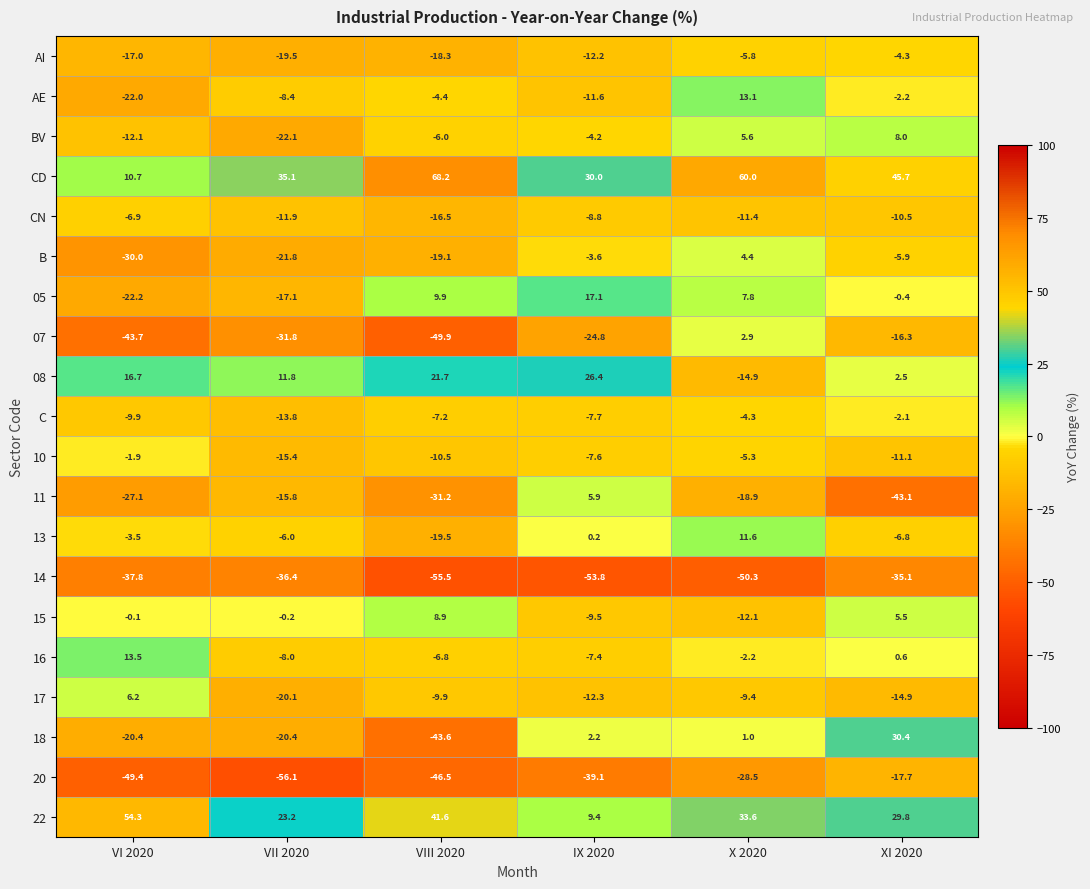

At IX 2020, list the series in order from smallest to largest.

14, 20, 07, 17, AI, AE, 15, CN, C, 10, 16, BV, B, 13, 18, 11, 22, 05, 08, CD